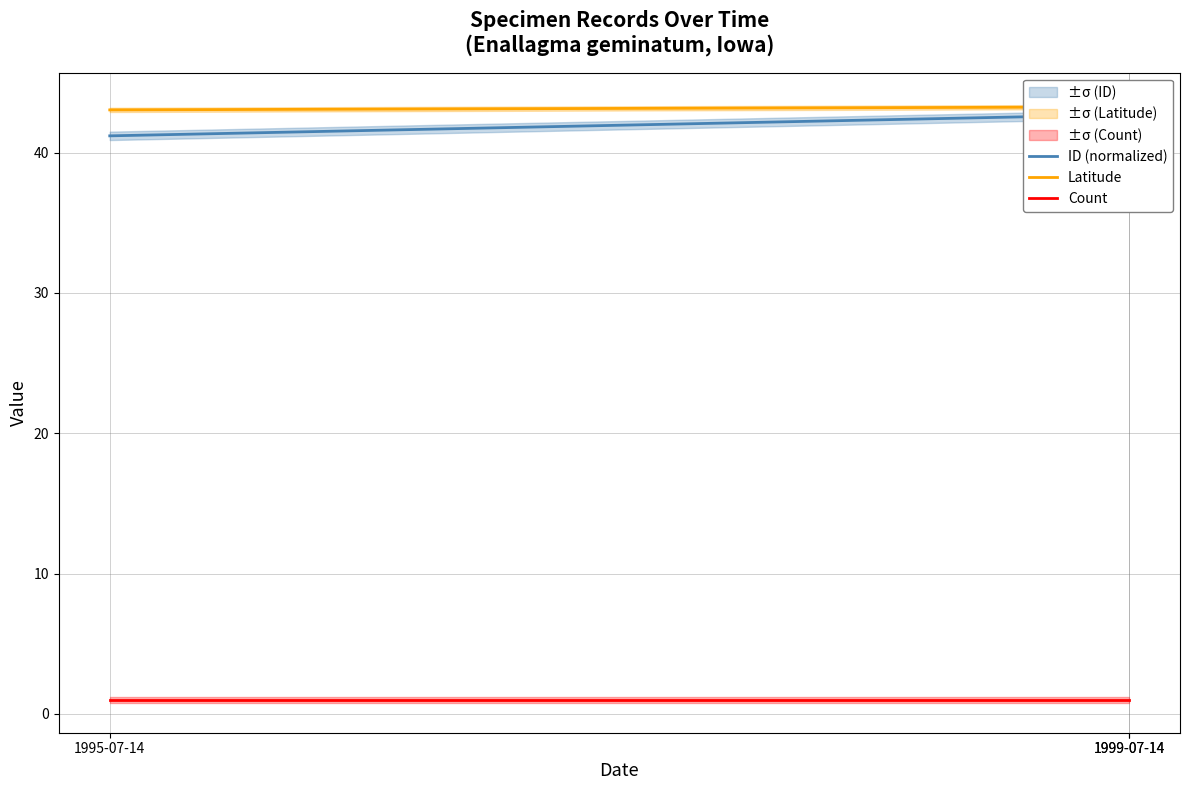

What is the value of the ID (normalized) point at the 2nd from the left?

42.7